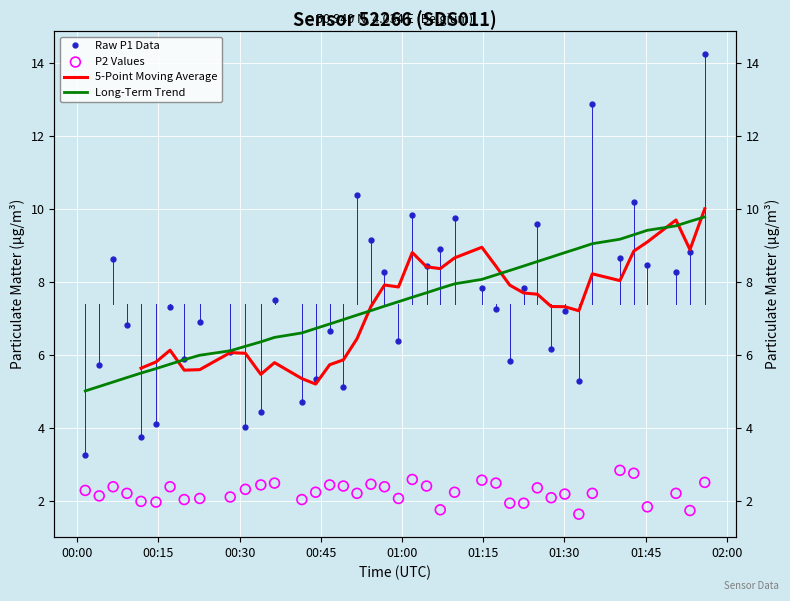

Which series reaches the maximum Y coordinate?

Raw P1 Data